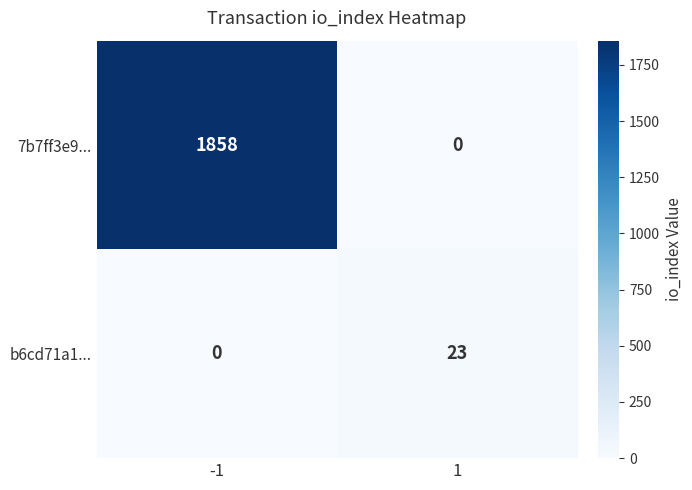

Which series has the largest total across all categories?

7b7ff3e9...